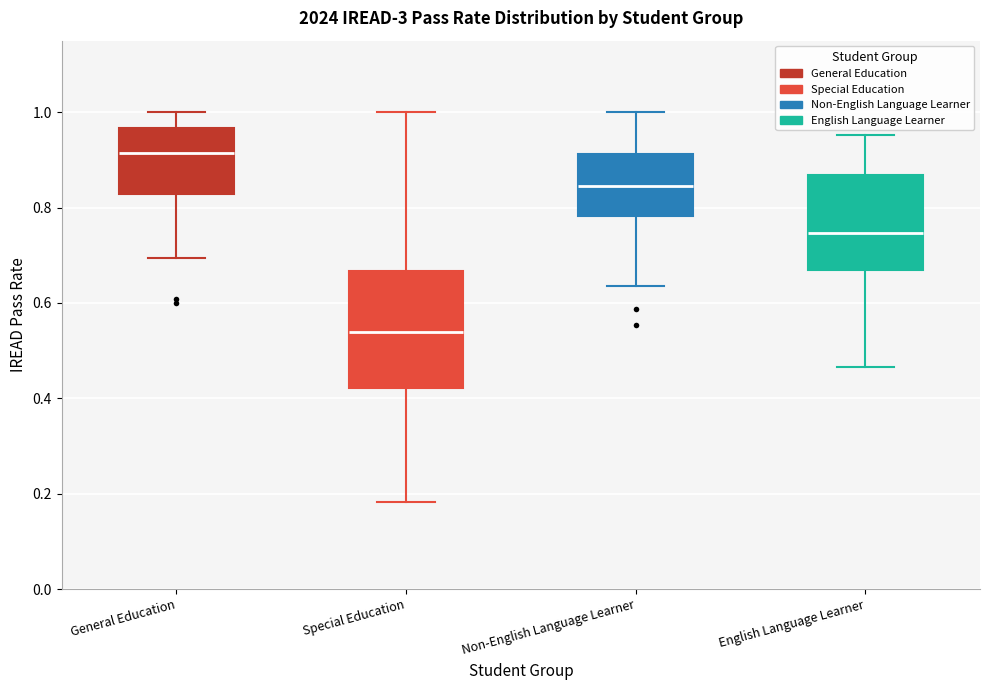

Which box's median line is the highest?

General Education